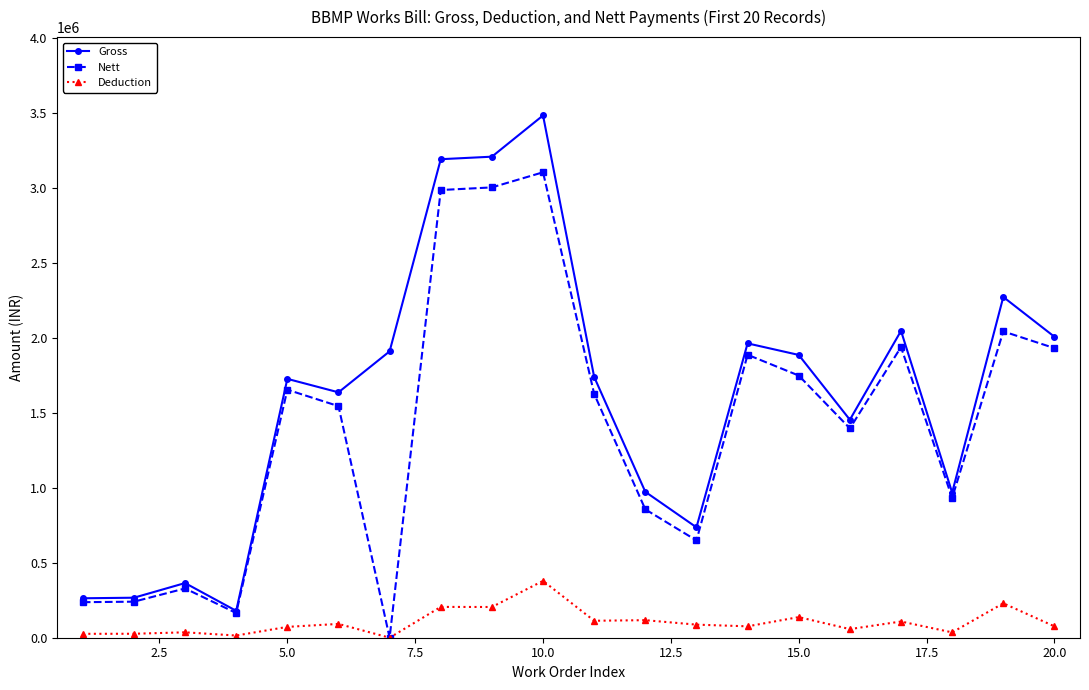

What is the difference between the second highest and second lowest values in the Nett series?

2839035